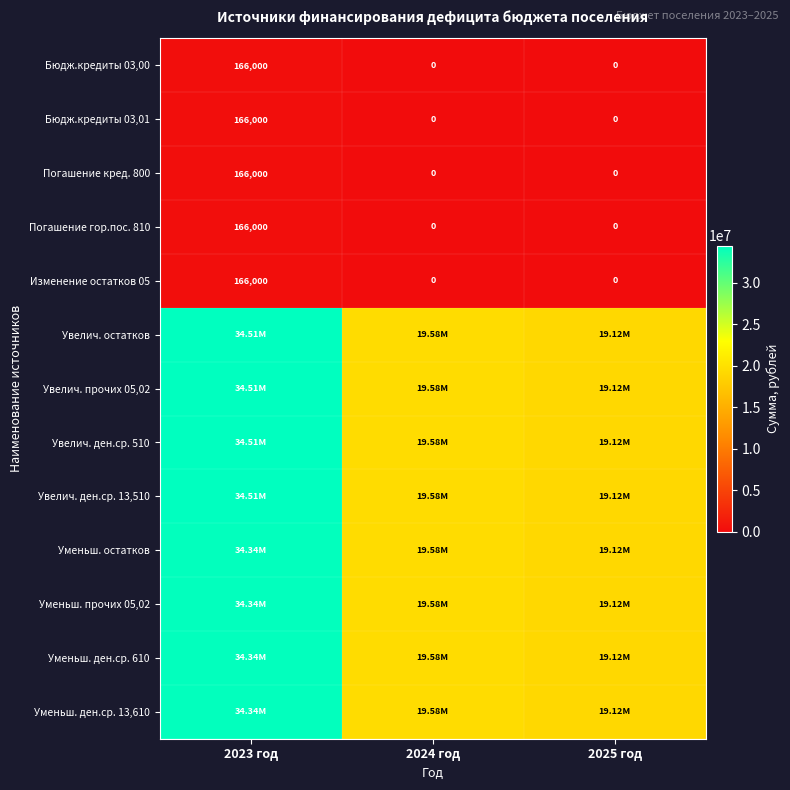

The Увелич. ден.ср. 13,510 series shows 46181803.5 at 2023 год. True or false?

False